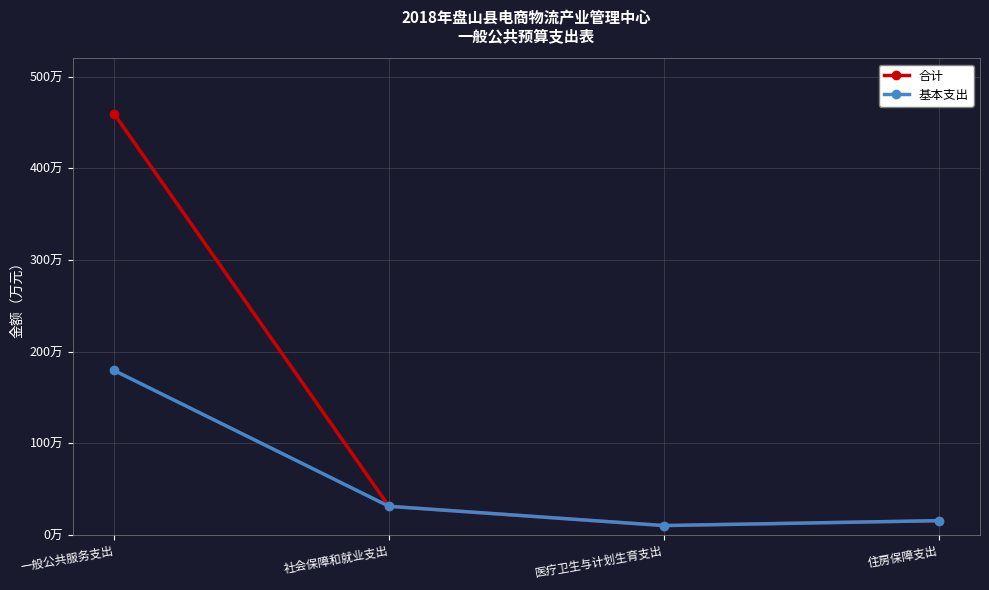

Is this an area chart (filled region under the line)?

No